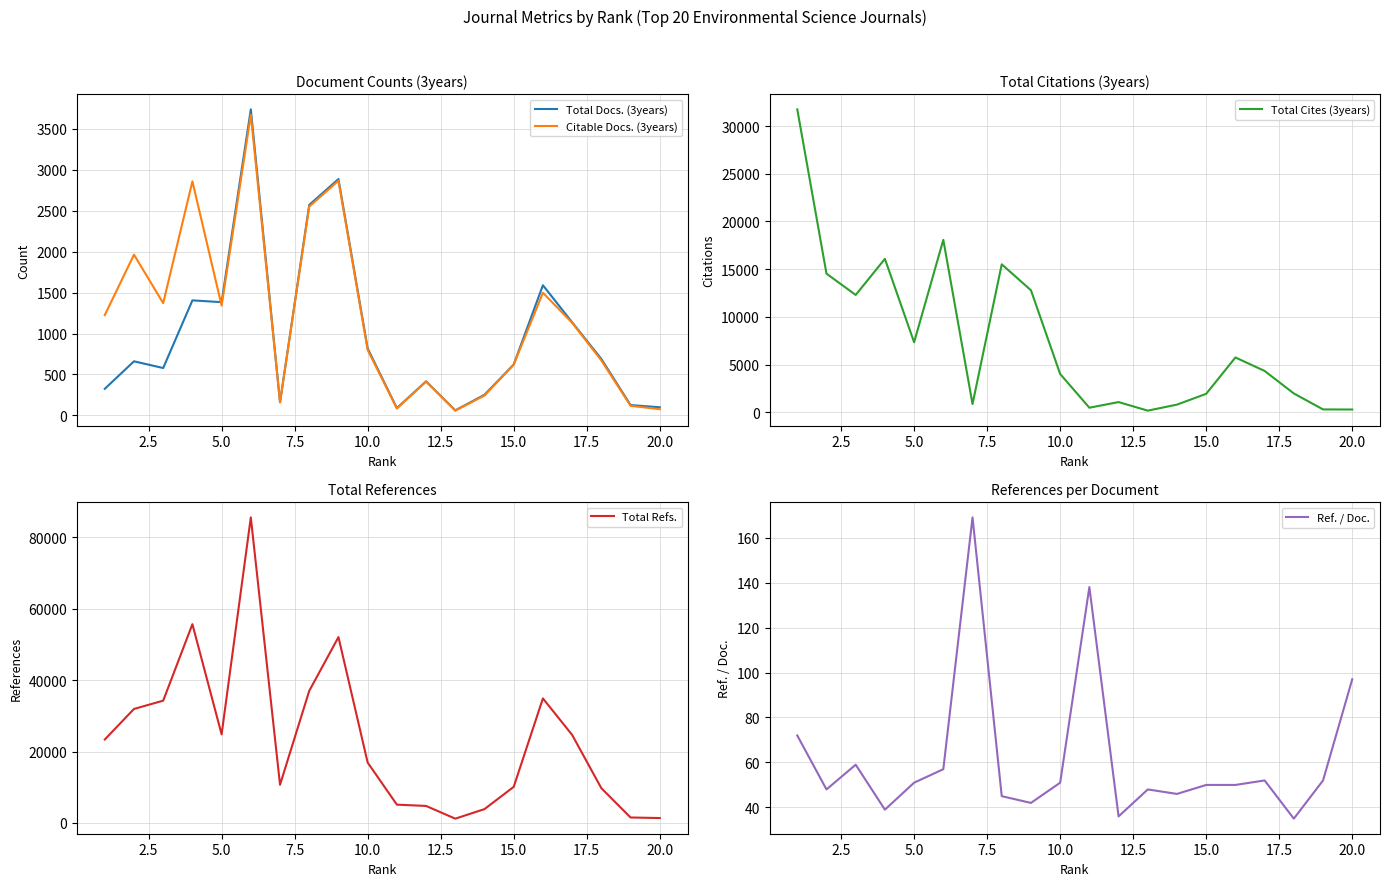

The Ref. / Doc. series shows 70 at 15.0. True or false?

False